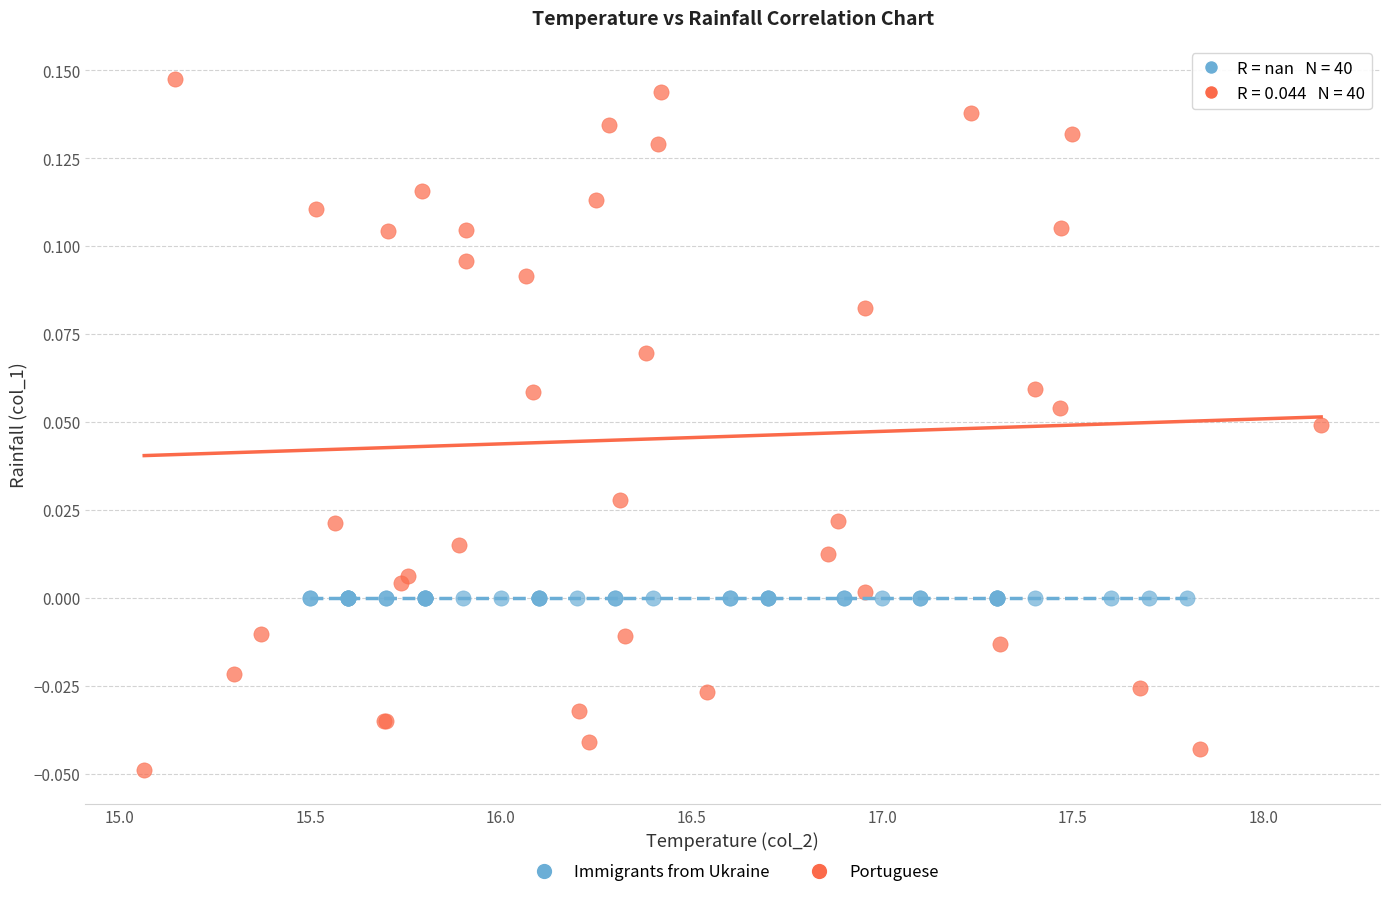

Which series reaches the maximum Y coordinate?

Portuguese